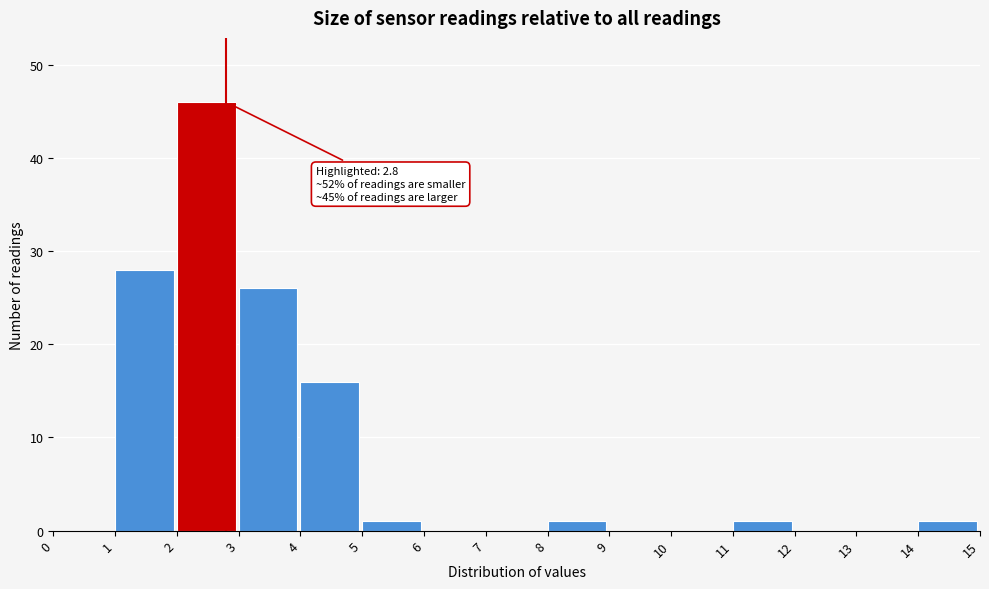

Which range on the x-axis has the tallest bar?

2 to 3